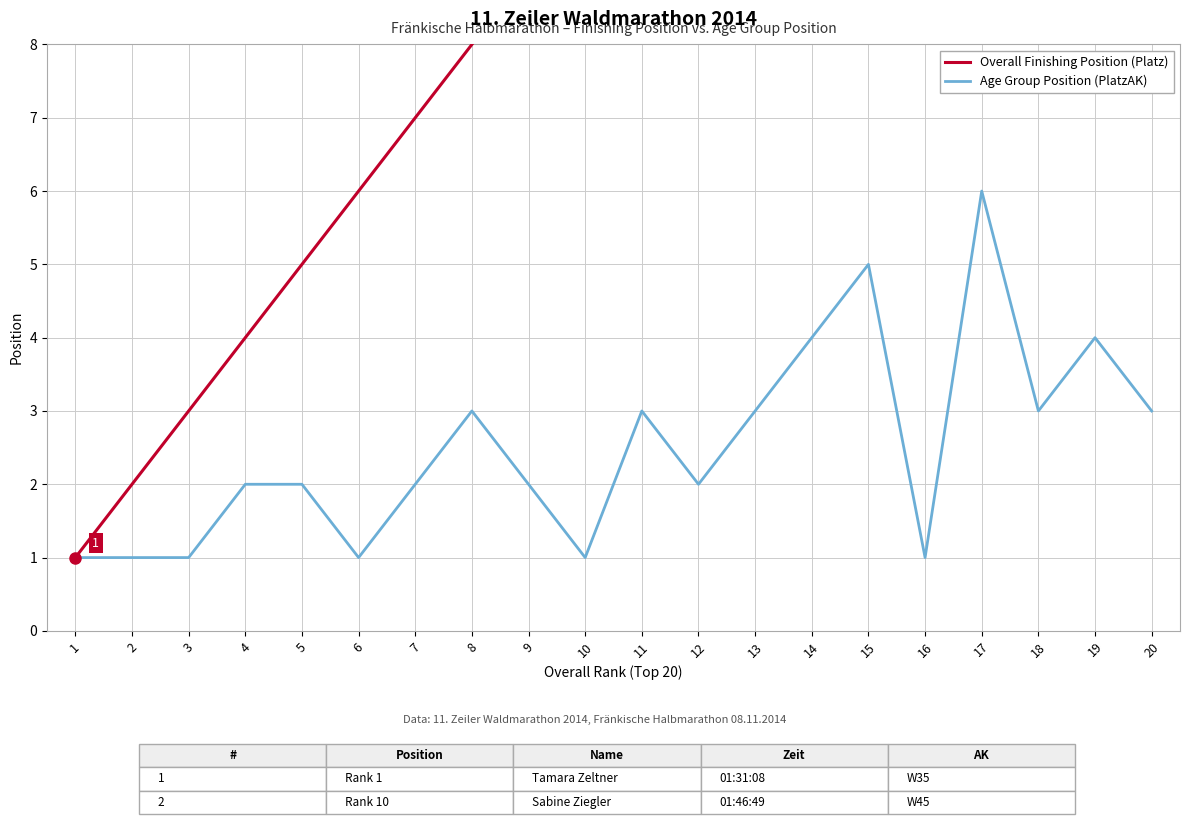

True or false: Overall Finishing Position (Platz) and Age Group Position (PlatzAK) intersect in this chart.

False